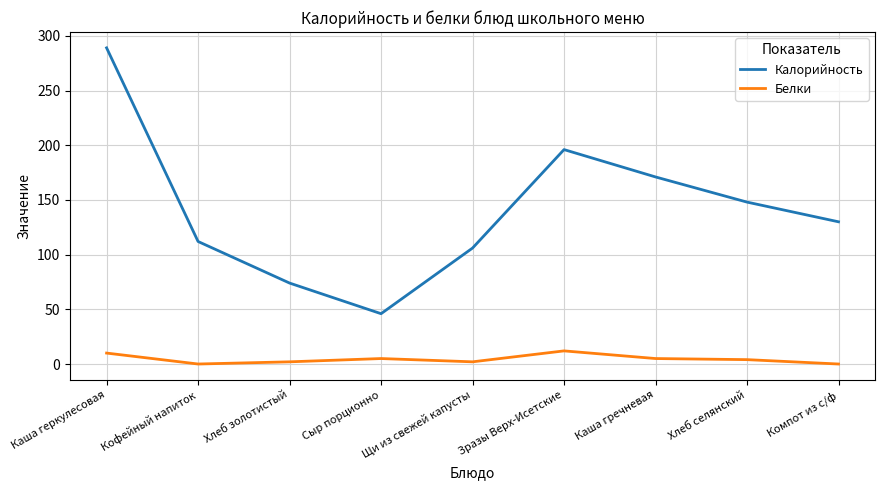

What is the sum of the Белки values at Компот из с/ф and Сыр порционно?

5